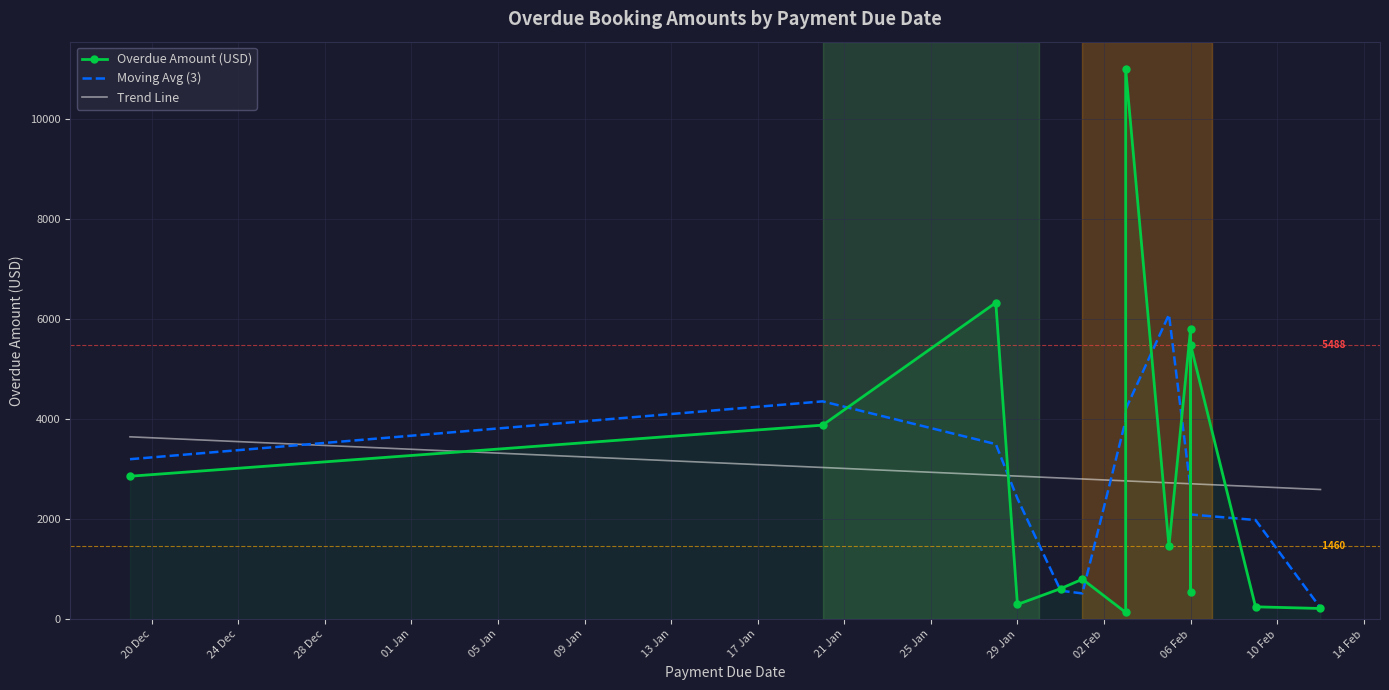

Reading right to left, what are all the values shown in this chart?

Overdue Amount (USD): 214.0	247.0	5488.0	547.0	5814.0	1460.0	11001.6	135.0	799.3	612.0	294.0	6330.0	3881.2	2859.0
Moving Avg (3): 225.0	1983.0	2094.0	3949.7	2607.0	6091.9	4198.9	3978.6	515.4	568.4	2412.0	3501.7	4356.7	3199.7
Trend Line: 2593.5	2651.0	2708.5	2708.5	2708.5	2727.7	2766.0	2766.0	2804.3	2823.5	2861.8	2881.0	3034.3	3647.5